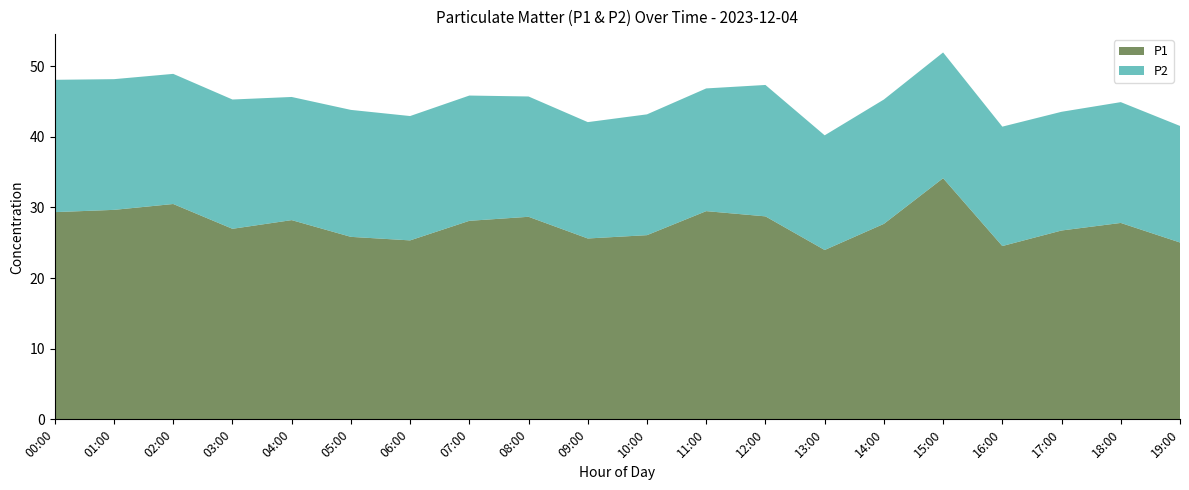

What is the total value across all series at 08:00?

45.7